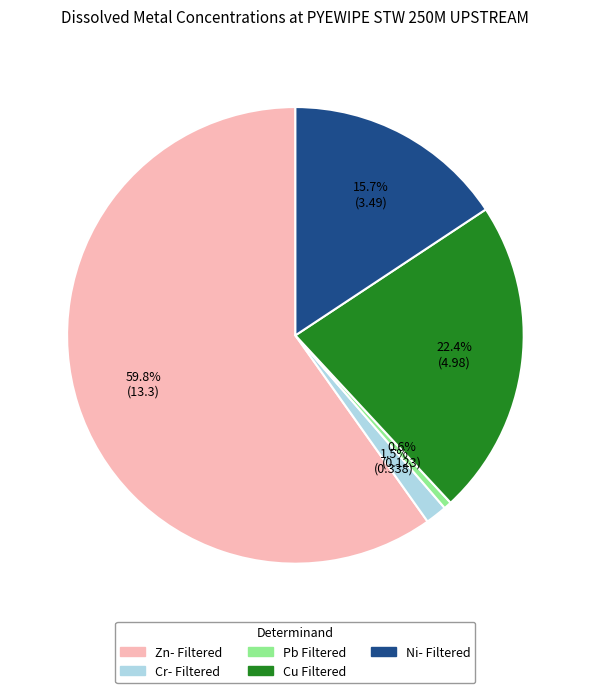

Combined, what portion of the pie is Ni- Filtered and Cu Filtered?

38.1%